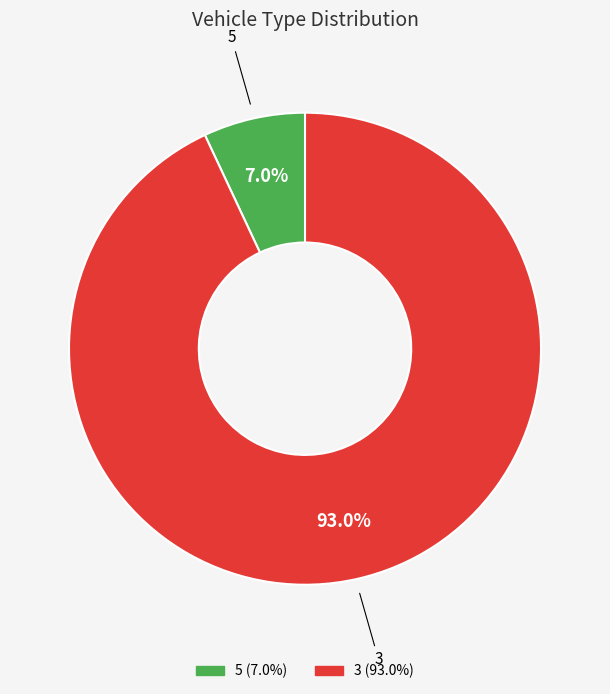

Is 3 the majority of the pie?

Yes